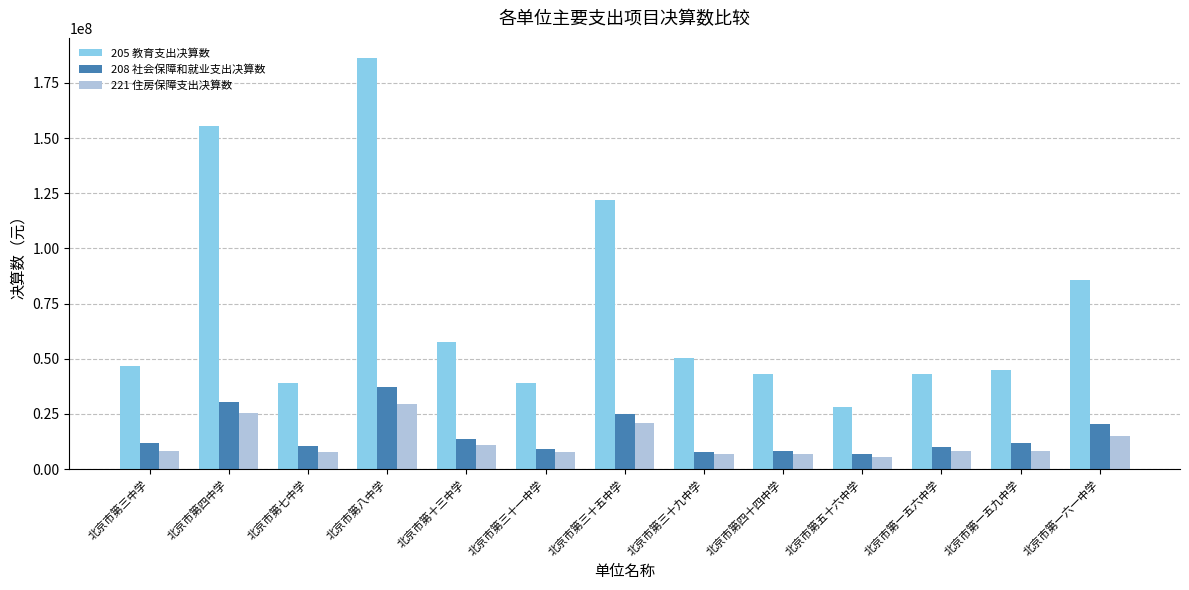

How many bars are there in each group?

3